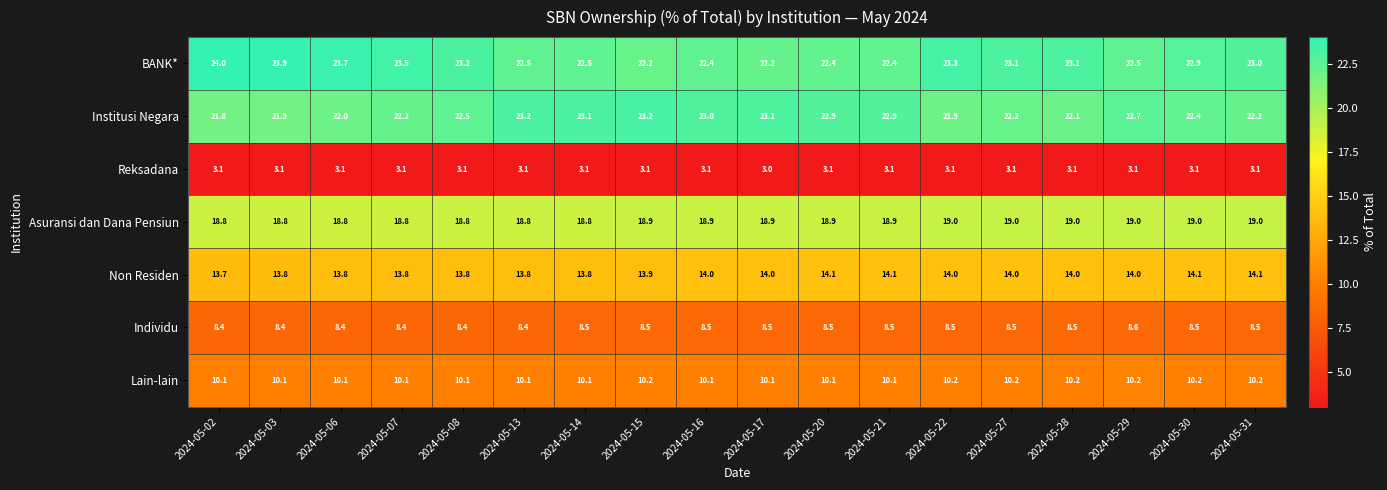

The value of Institusi Negara at 2024-05-06 is 36.1. True or false?

False